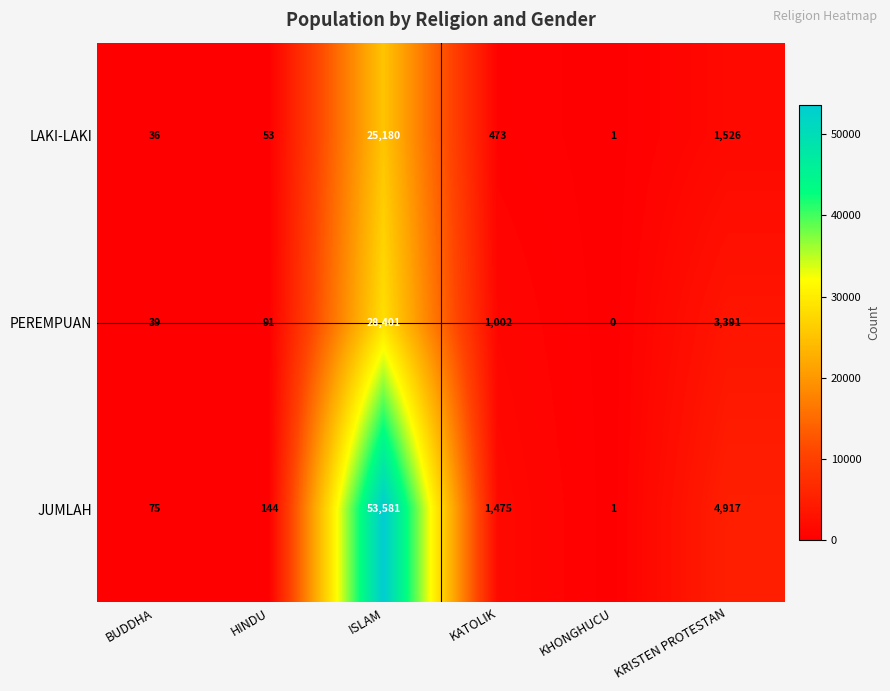

Between ISLAM and KRISTEN PROTESTAN, which series saw the biggest shift?

JUMLAH